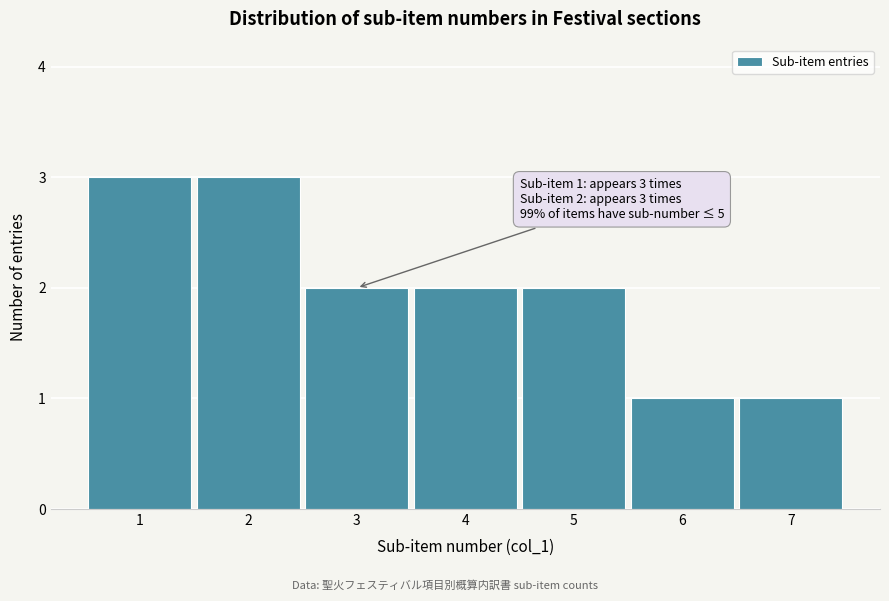

Reading right to left, transcribe all the data shown in this chart.

1	1	2	2	2	3	3